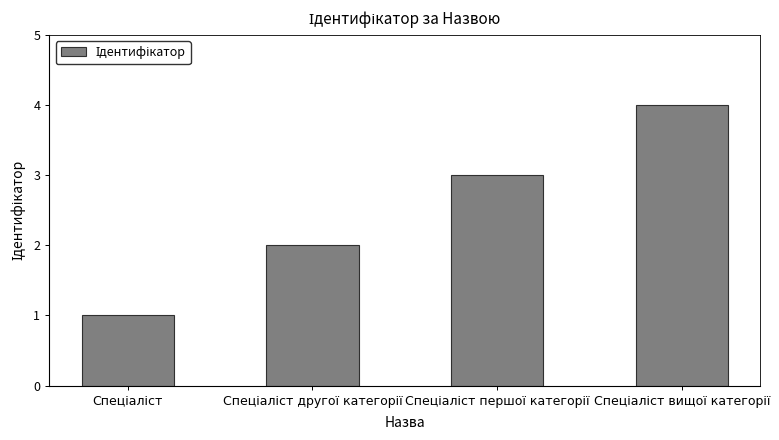

What is the maximum value shown in the chart?

4